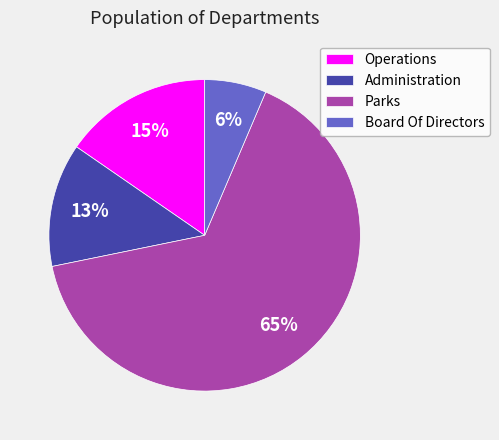

How many slices are in this pie chart?

4